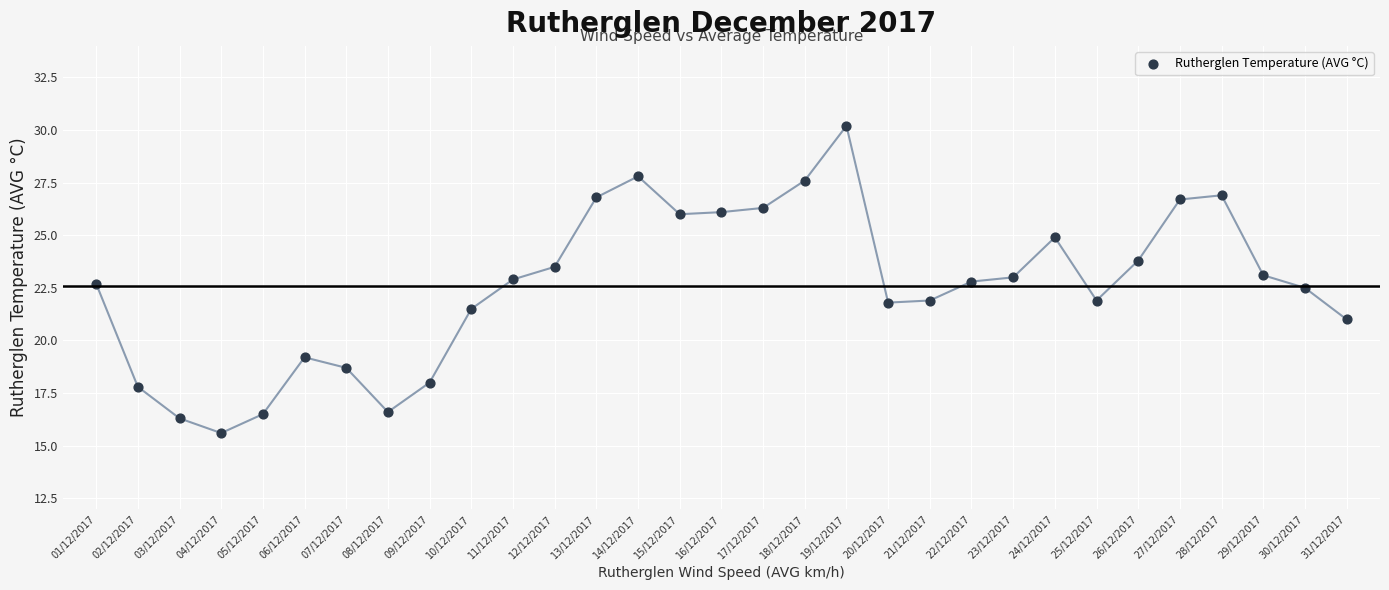

What is the range of Y values (max minus min)?

14.6